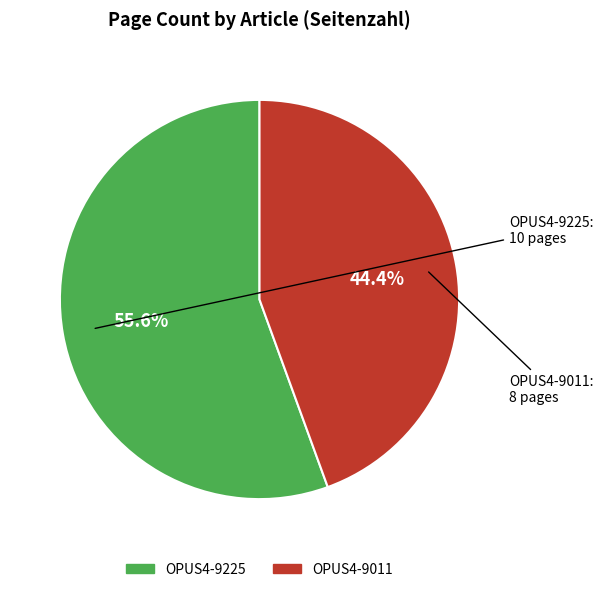

How many segments does this pie chart have?

2